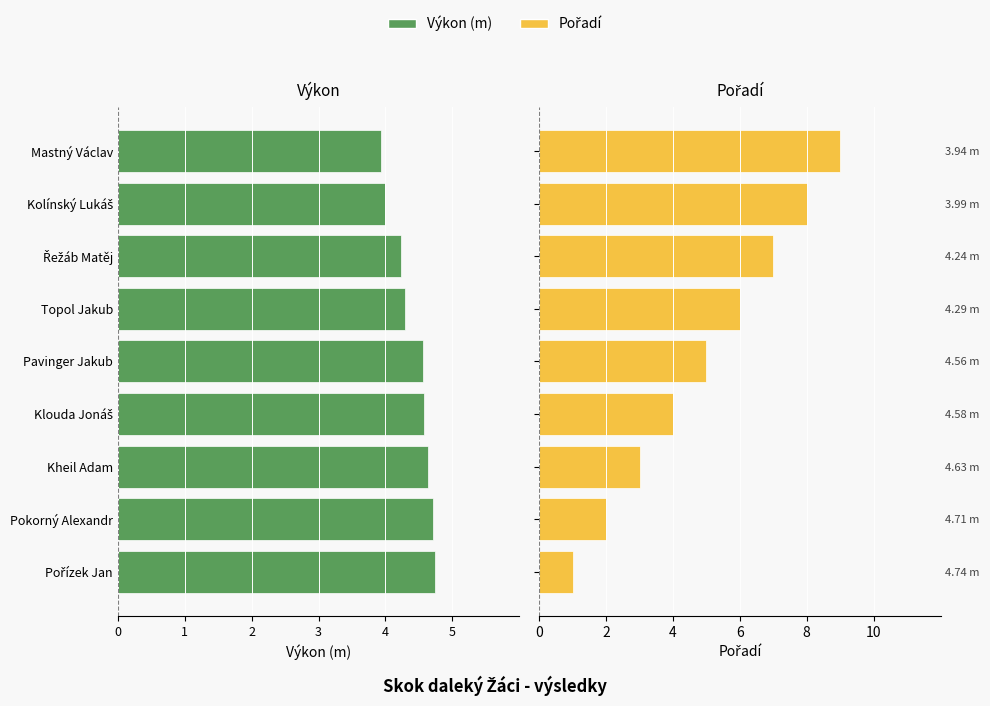

What are all the series names shown in the legend?

Výkon (m), Pořadí